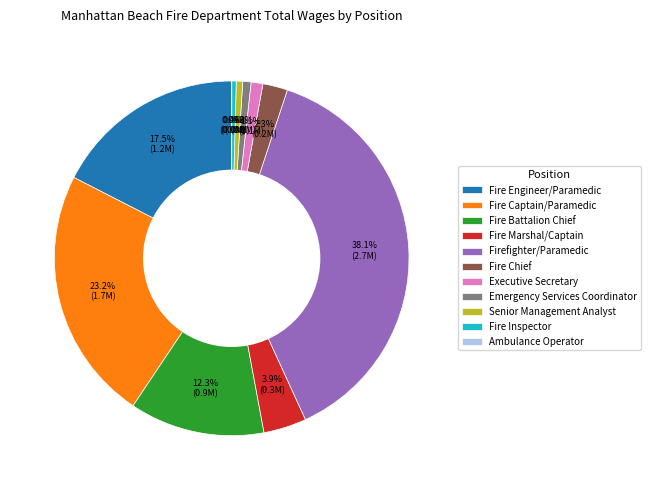

Which slice is the largest?

Firefighter/Paramedic